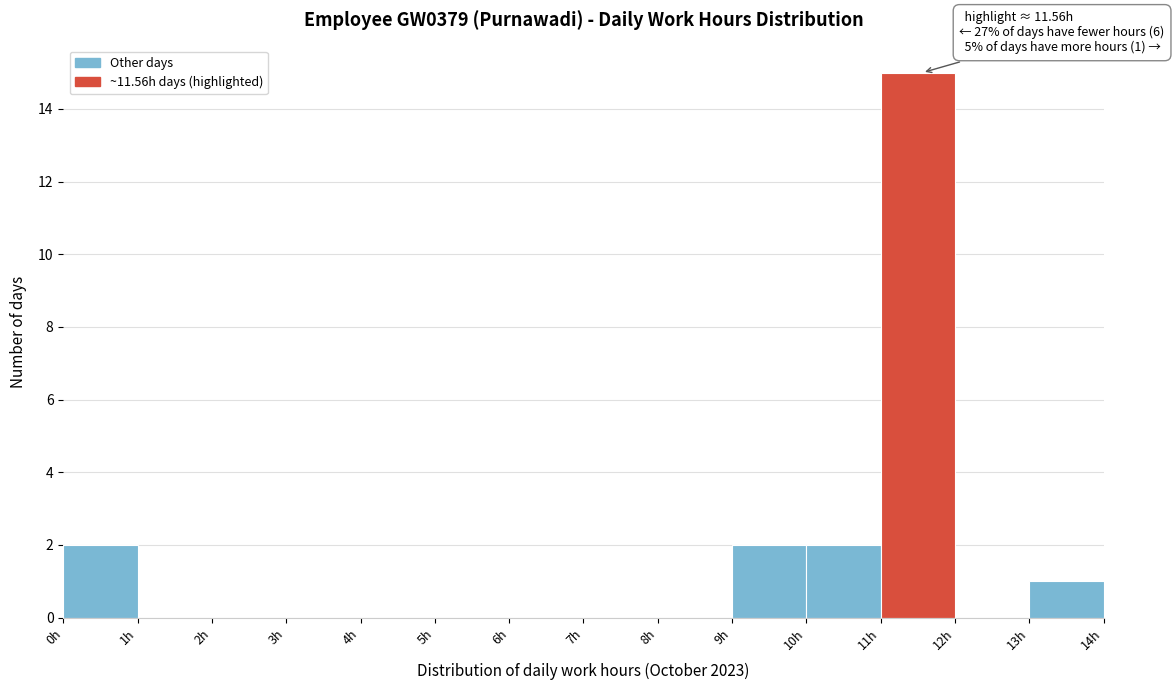

Over which range of the x-axis is the bar tallest?

11 to 12